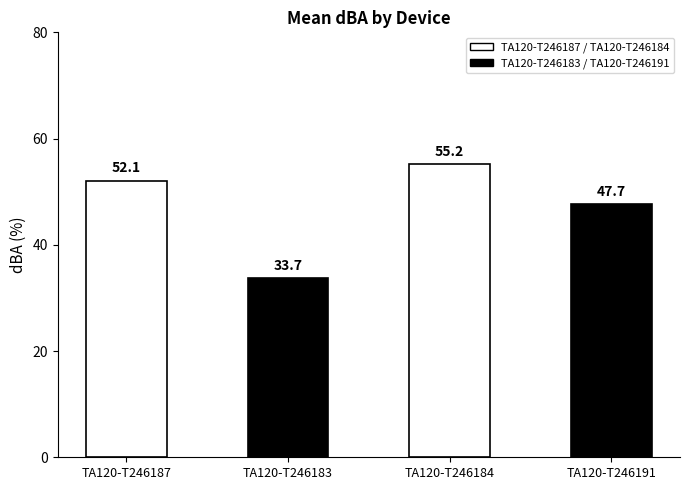

What is the sum of all values?

188.7